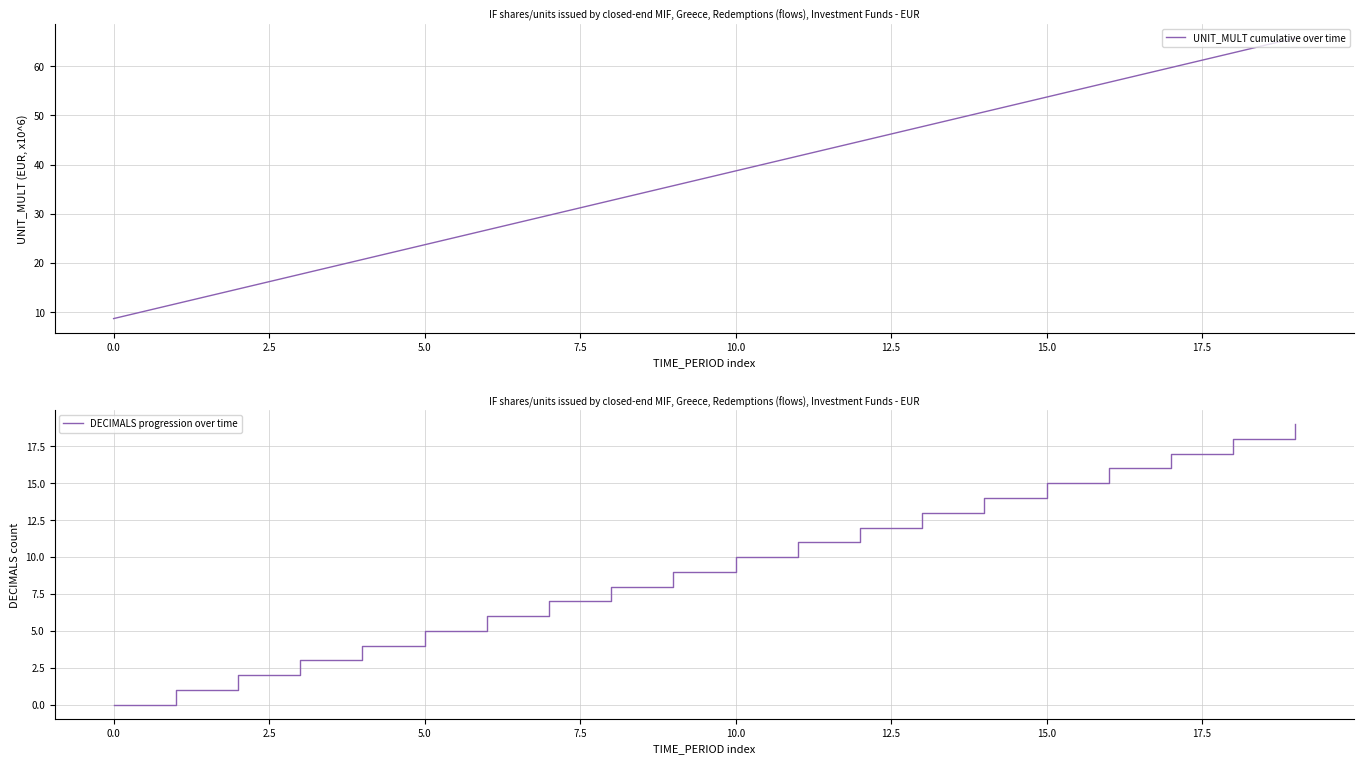

What is the maximum value for DECIMALS progression over time?

19